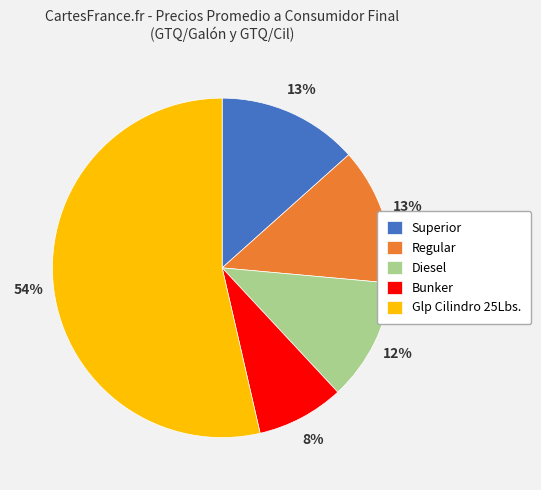

To the nearest percent, what is the combined percentage of Glp Cilindro 25Lbs. and Regular?

67%